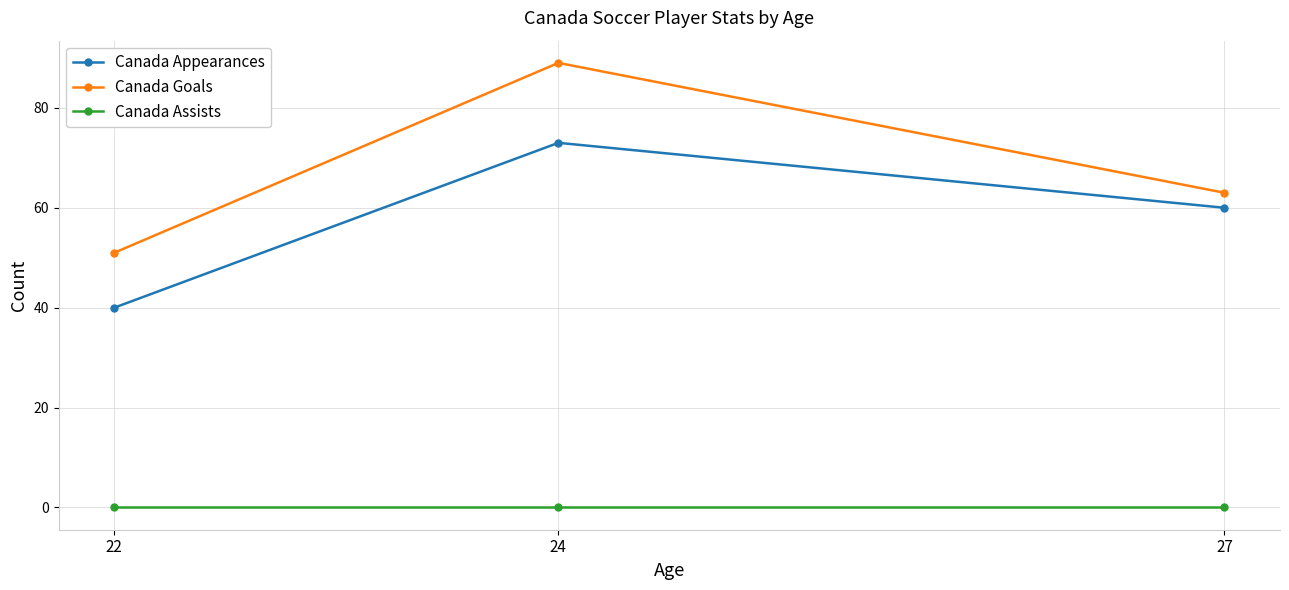

Which series has the largest total across all categories?

Canada Goals